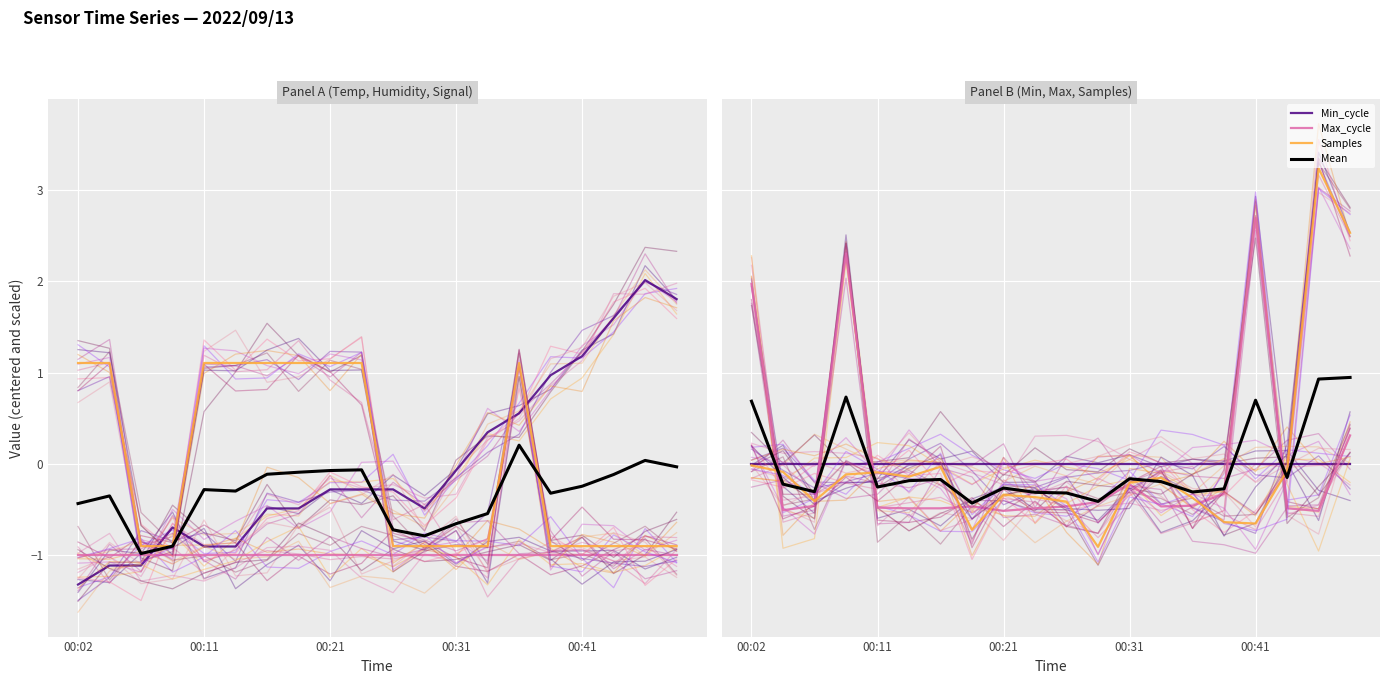

What is the difference between the maximum and minimum values in the Temp series?

3.3